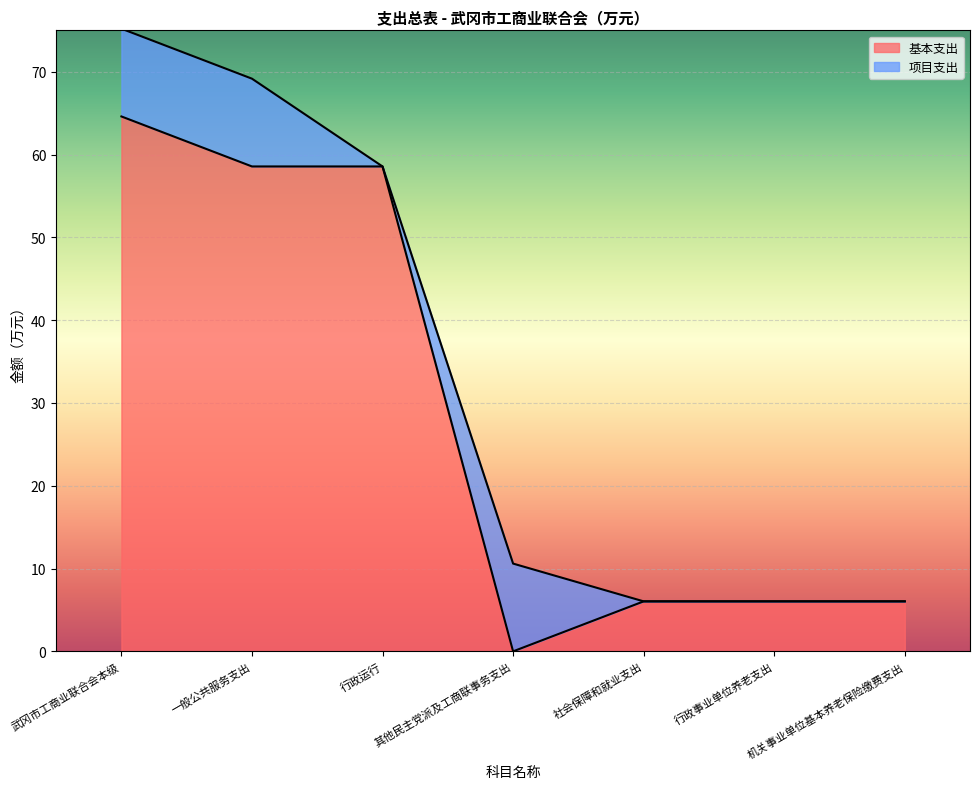

True or false: the data shows 0.0 at 其他民主党派及工商联事务支出.

True